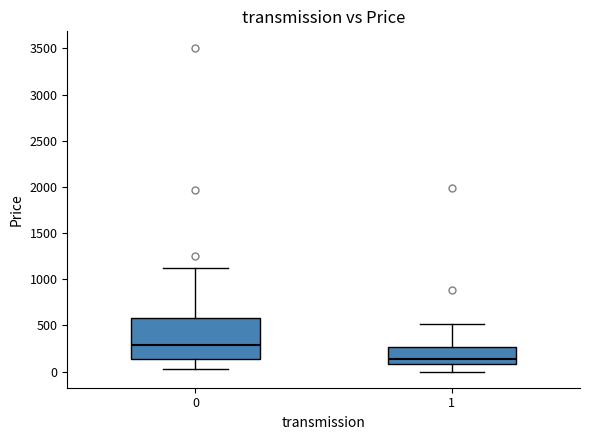

Which box has the highest median line?

0